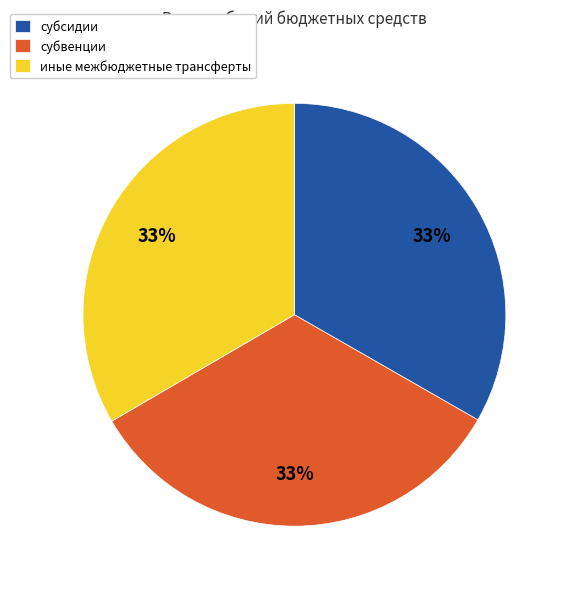

Approximately how many times larger is the value at субсидии compared to субвенции?

1.0